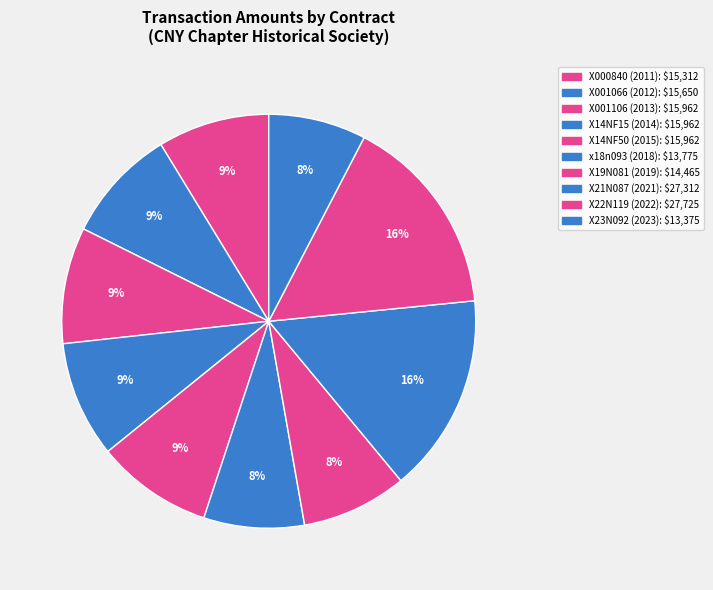

Is there a majority slice in this chart?

No